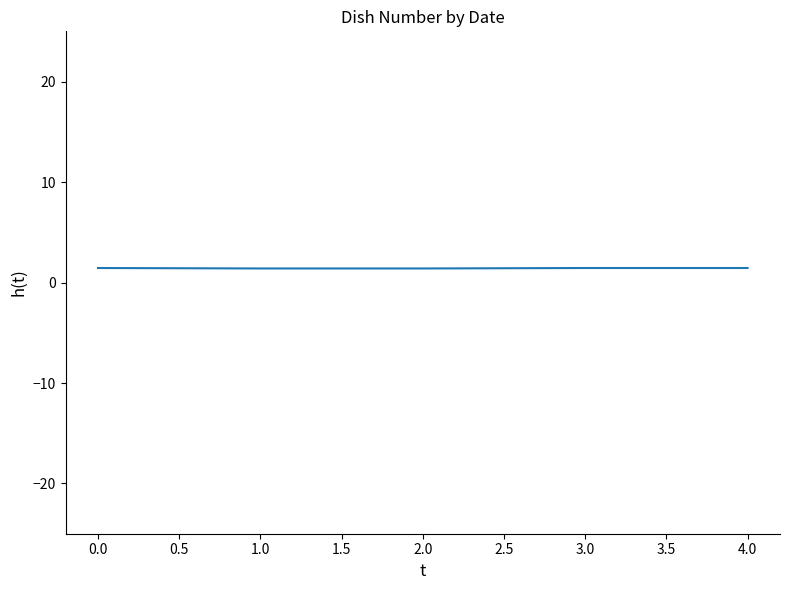

What position from the right is 3.0?

2